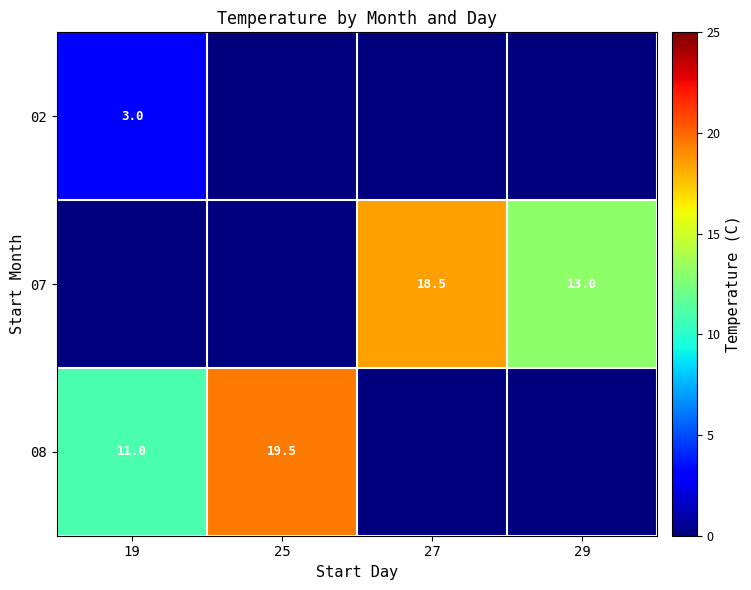

At which category does the chart reach its peak across all series?

25